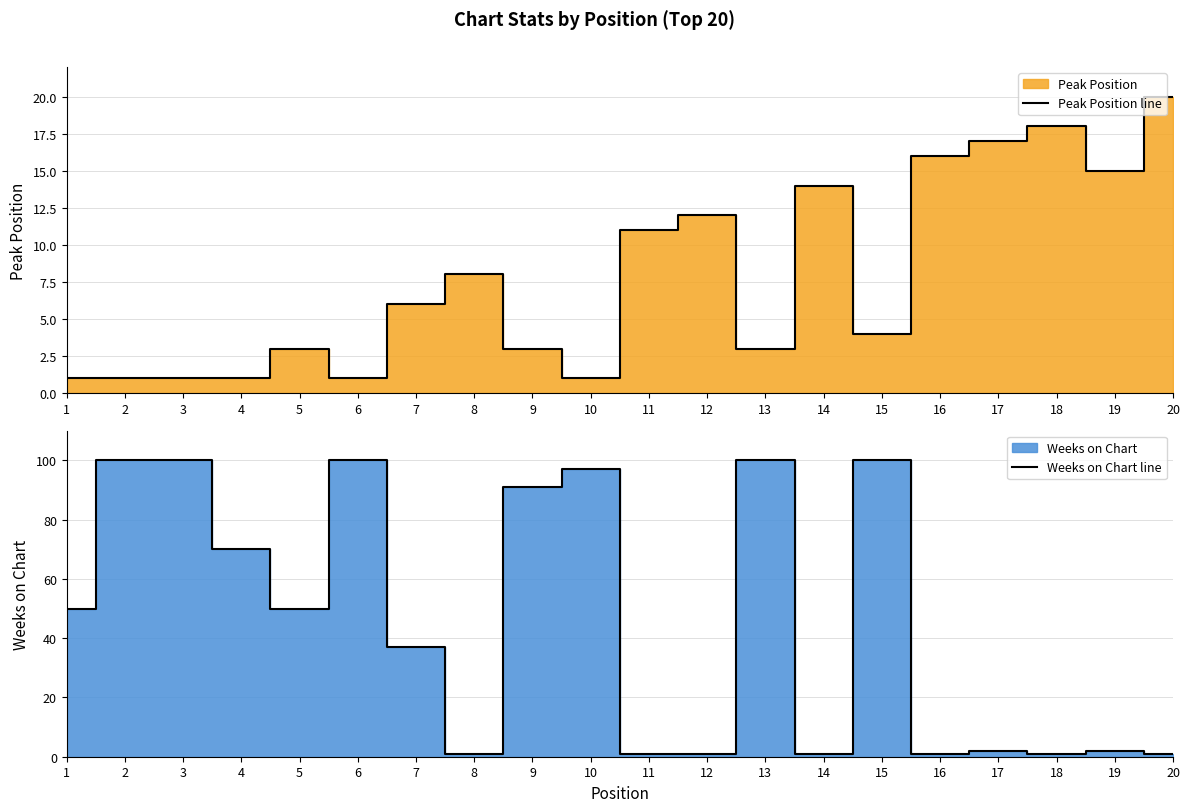

How many intersections are there between Peak Position line and Weeks on Chart line?

7